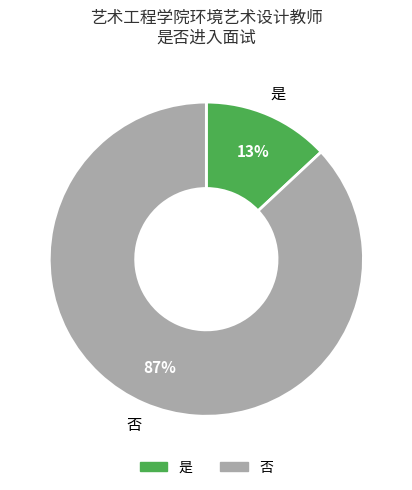

Rank the categories by value from lowest to highest.

是, 否